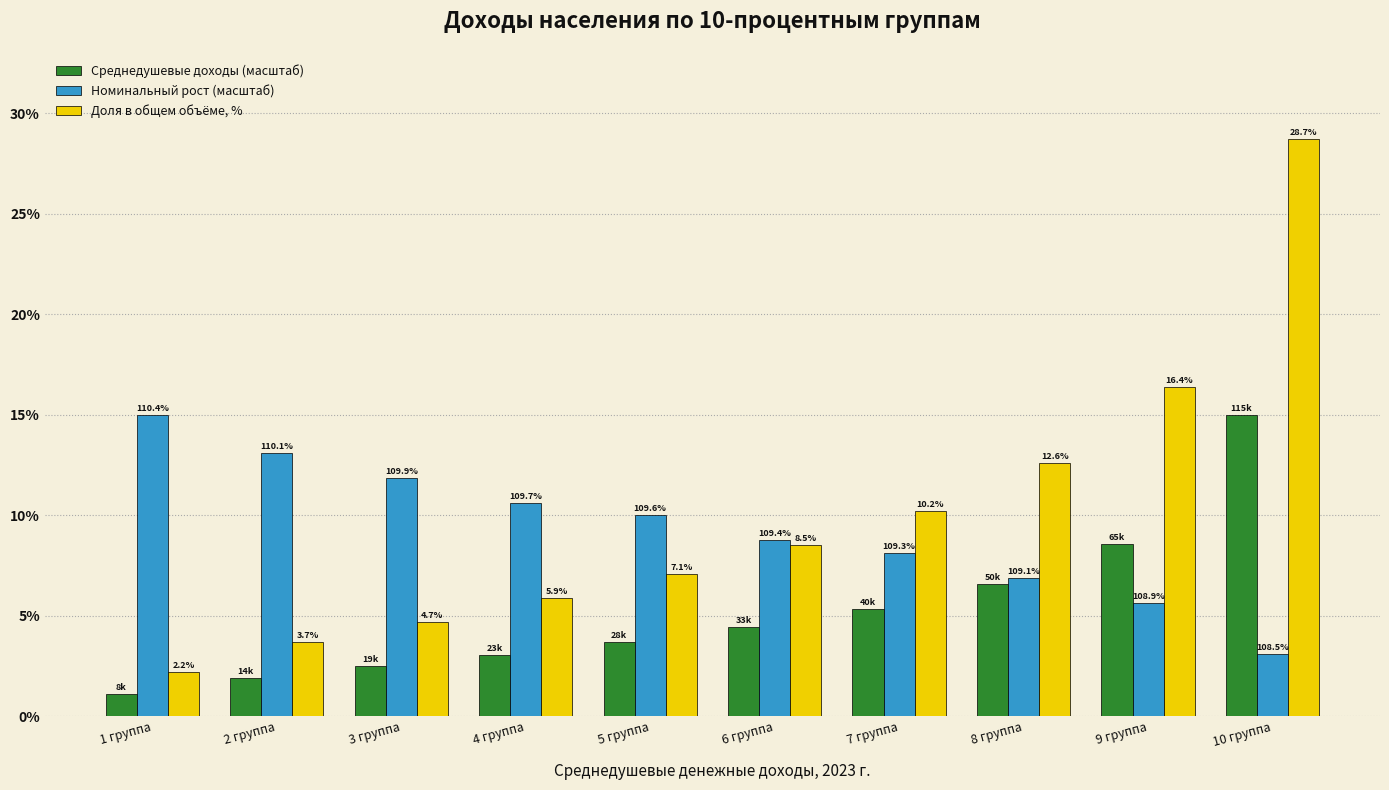

Which series has the largest range (max minus min)?

Доля в общем объёме, %